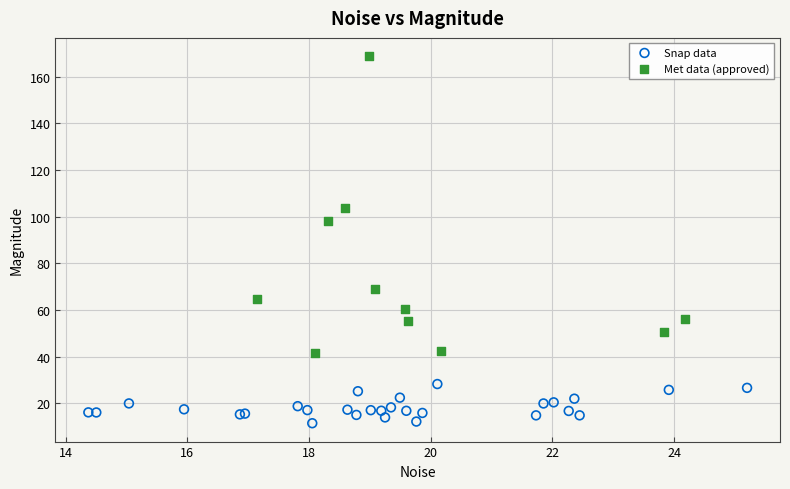

Which series contains the highest Y value?

Met data (approved)